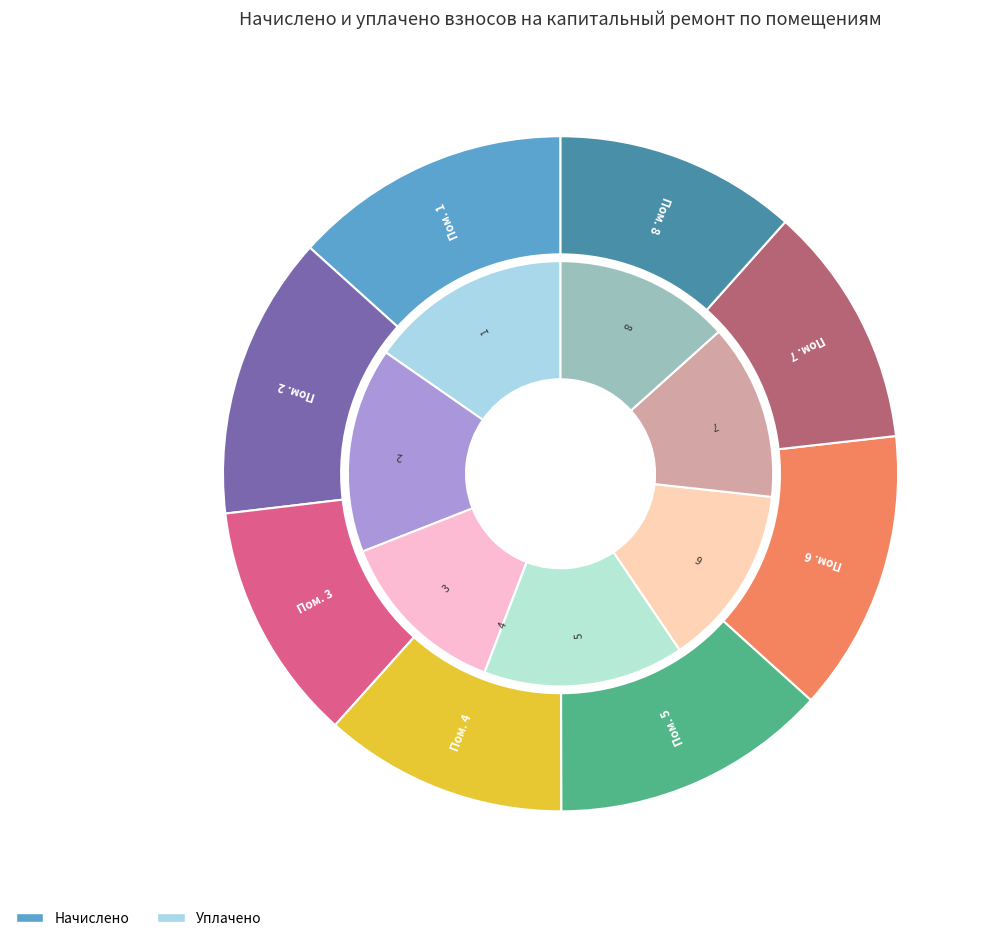

What is the smallest slice in the pie chart?

4